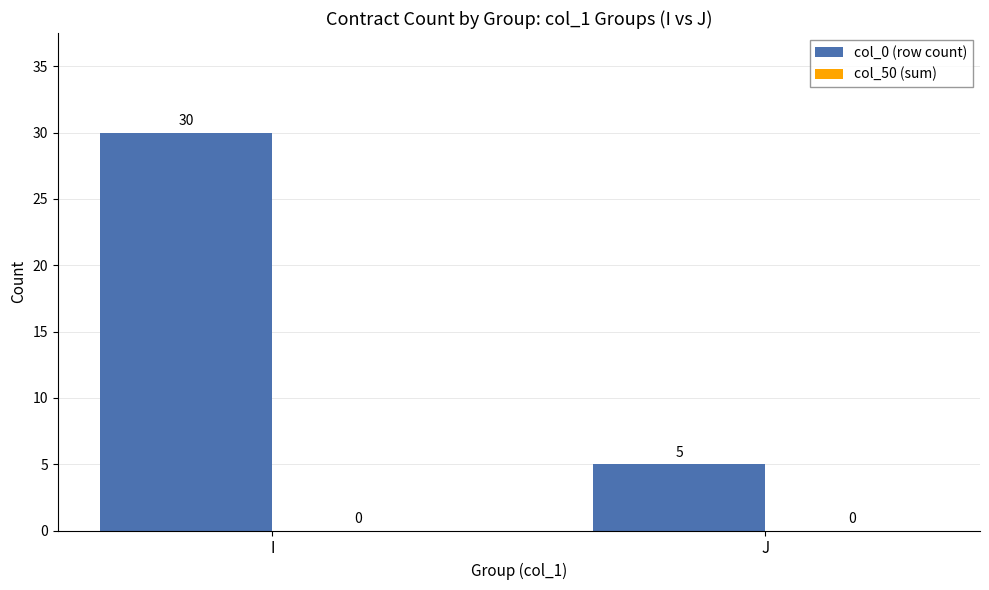

Count the number of categories in the chart.

2